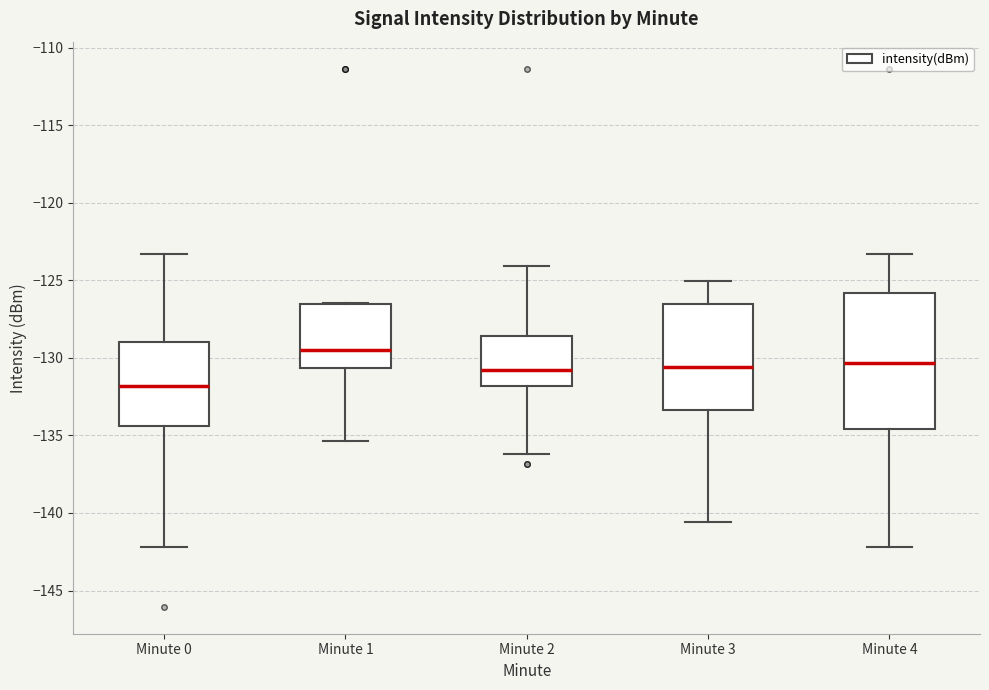

Which box is the tallest, from its lower edge to its upper edge?

Minute 4